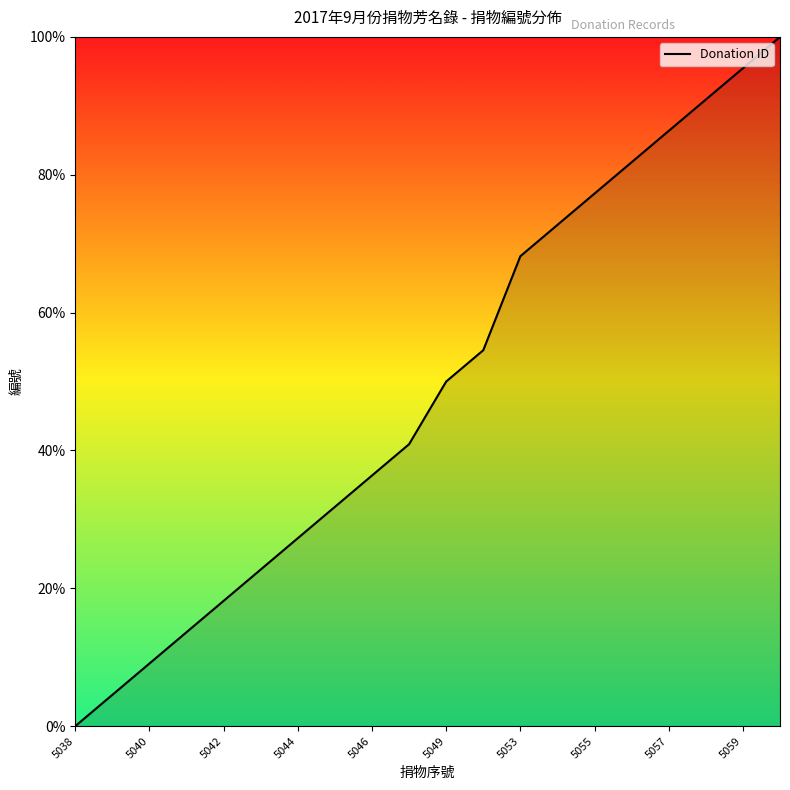

What is the greatest value displayed?

100.0